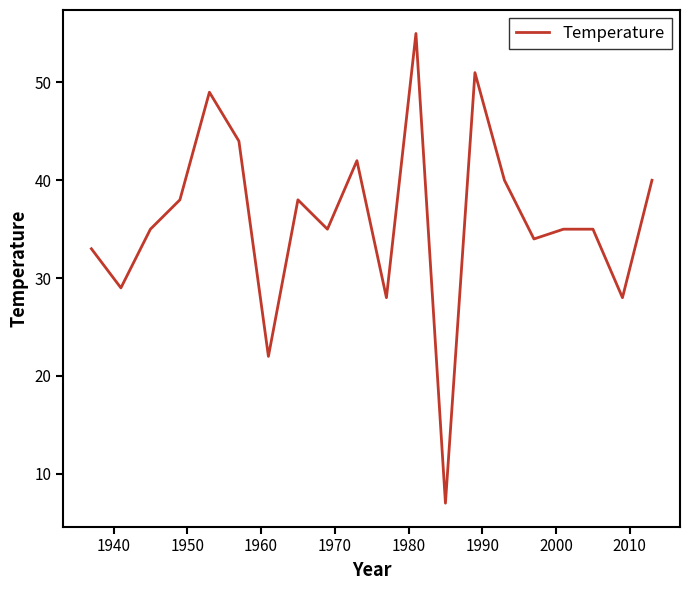

What is the difference between the maximum and minimum values?

48